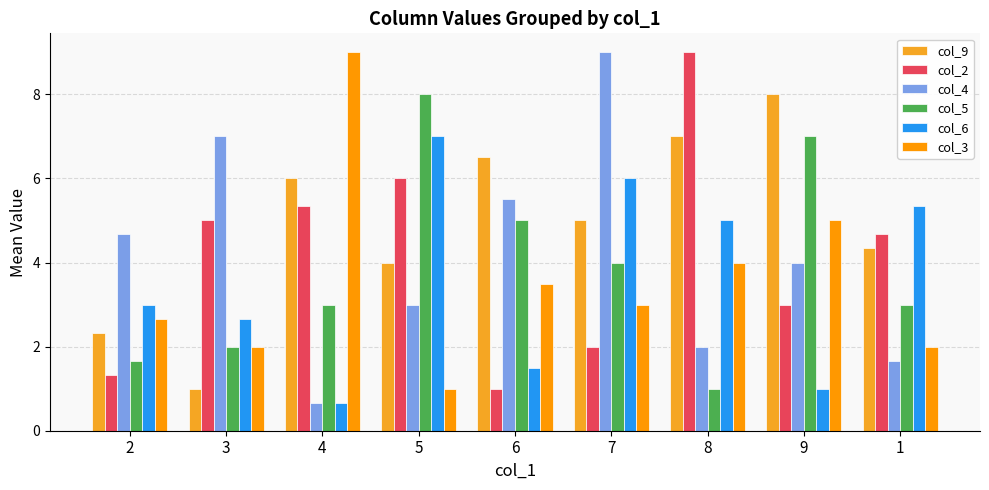

Does the chart contain any negative values?

No